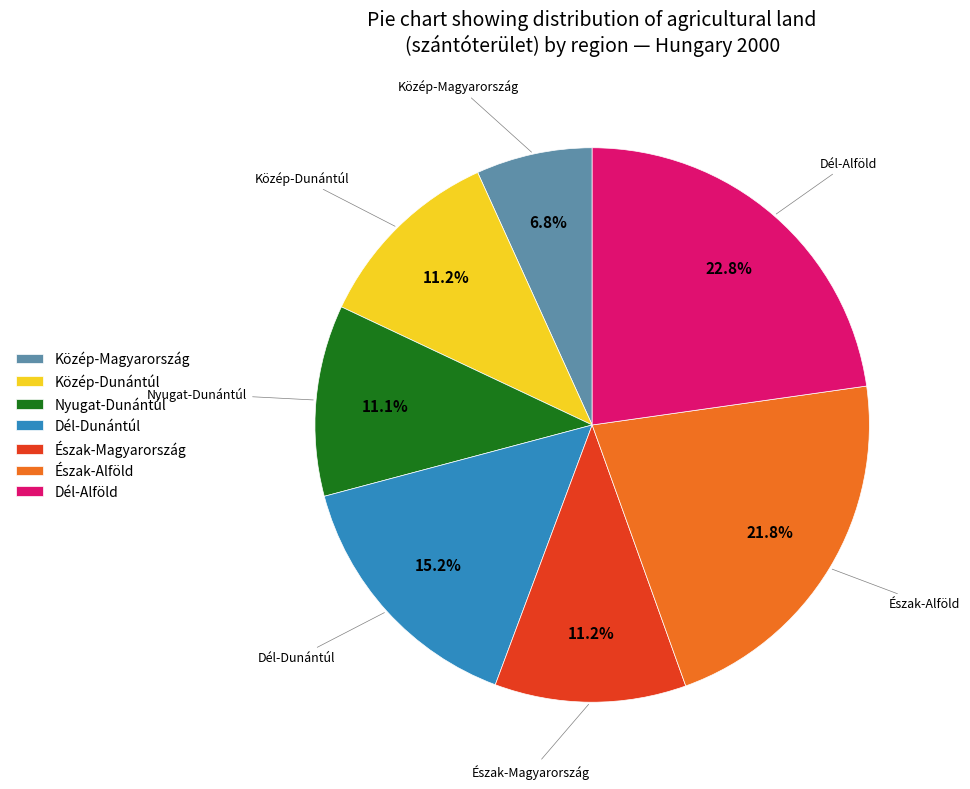

Which slice is the smallest?

Közép-Magyarország